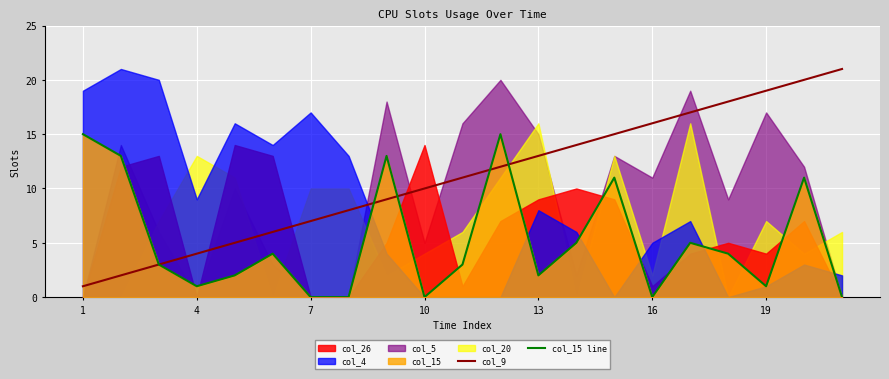

The value of col_9 at 4 is 7. True or false?

False